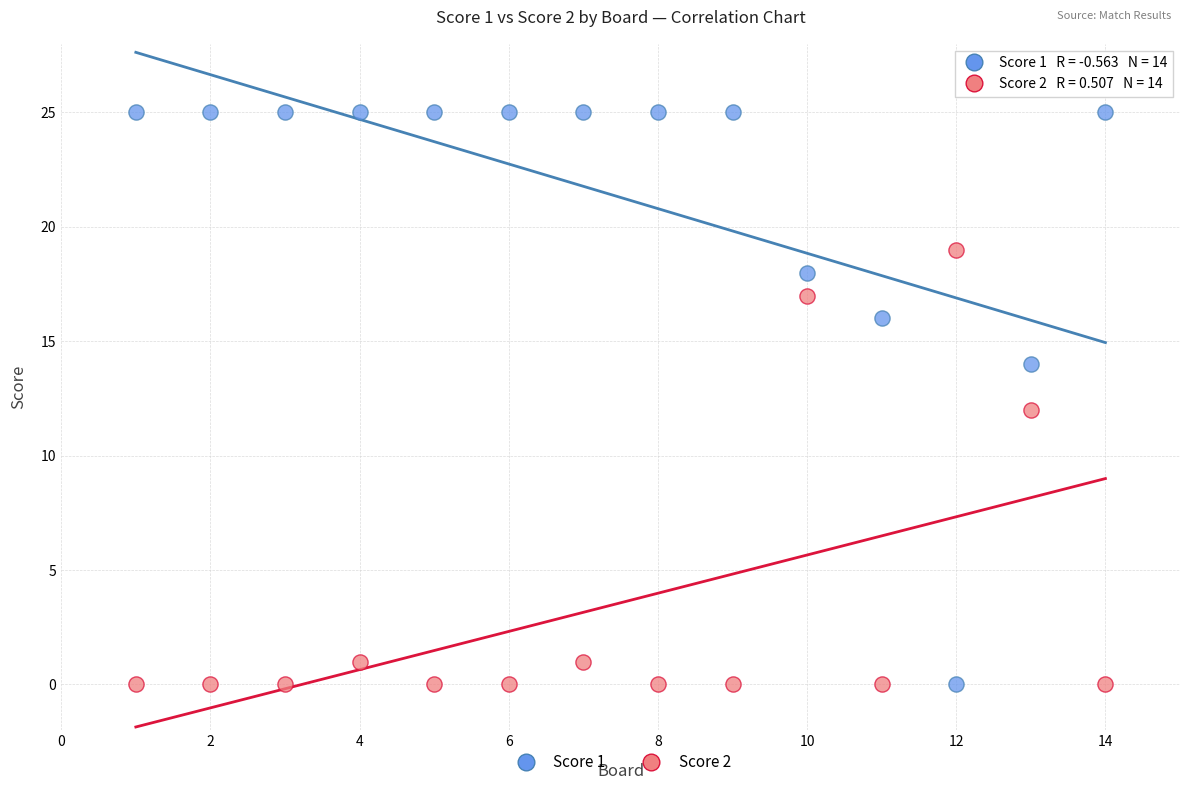

Across all data points, what is the range of Y values (max minus min)?

25